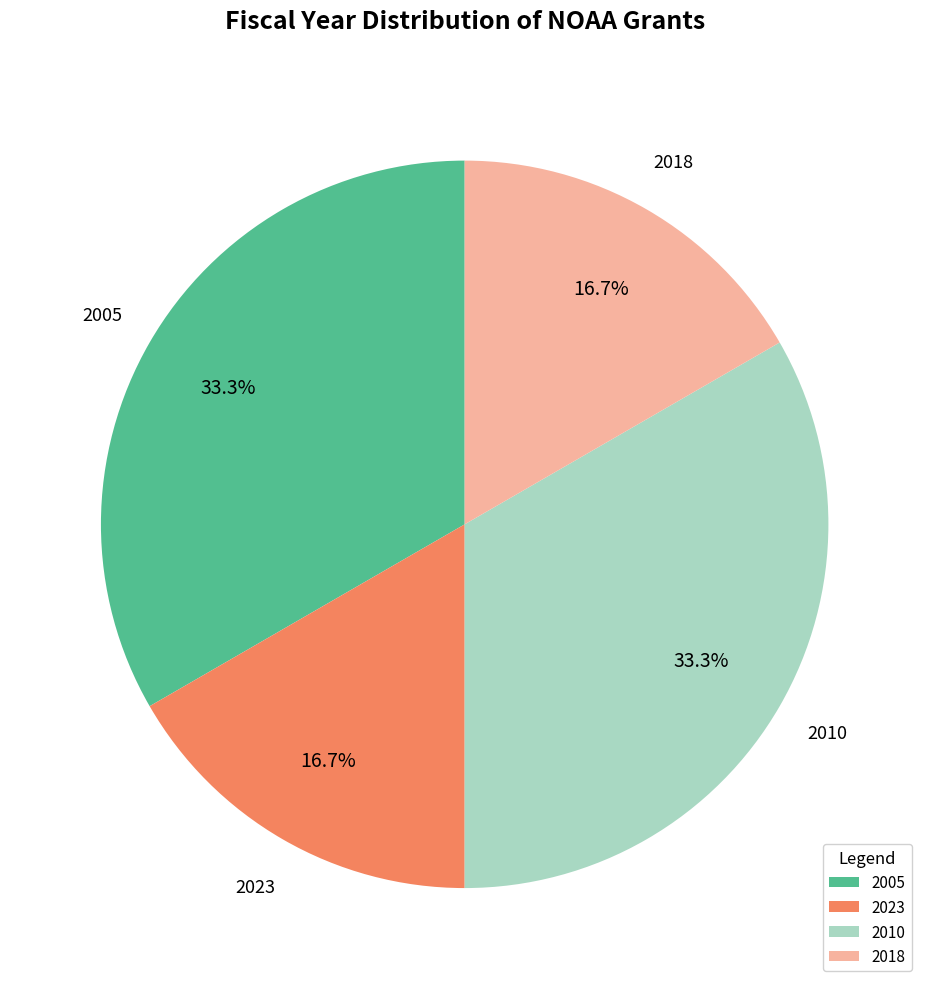

Is there any slice that represents more than half of the pie?

No